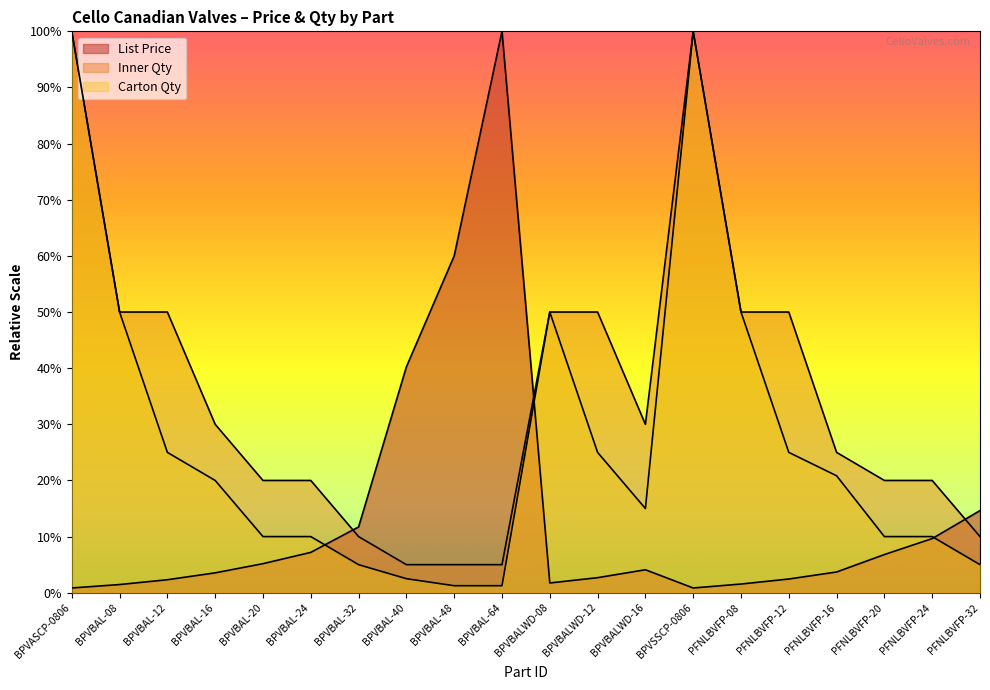

What is the maximum value for Inner Qty?

100.0